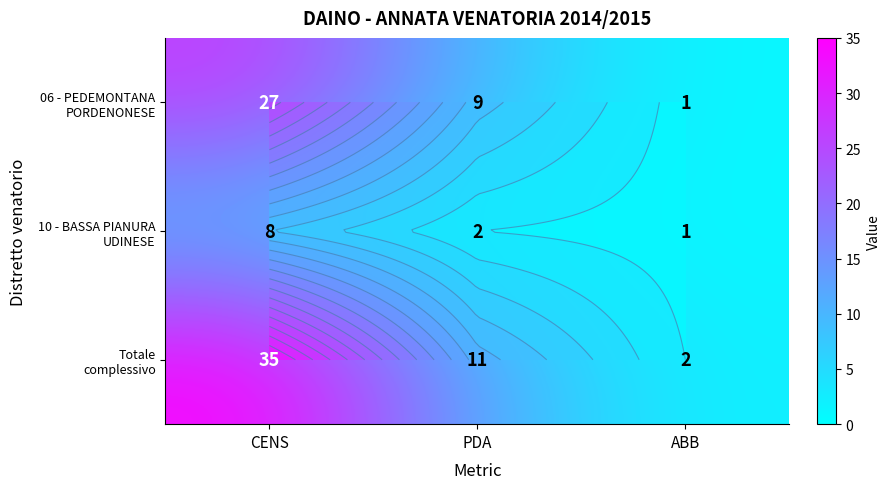

Is it true that 10 - BASSA PIANURA UDINESE equals 2 at CENS?

False